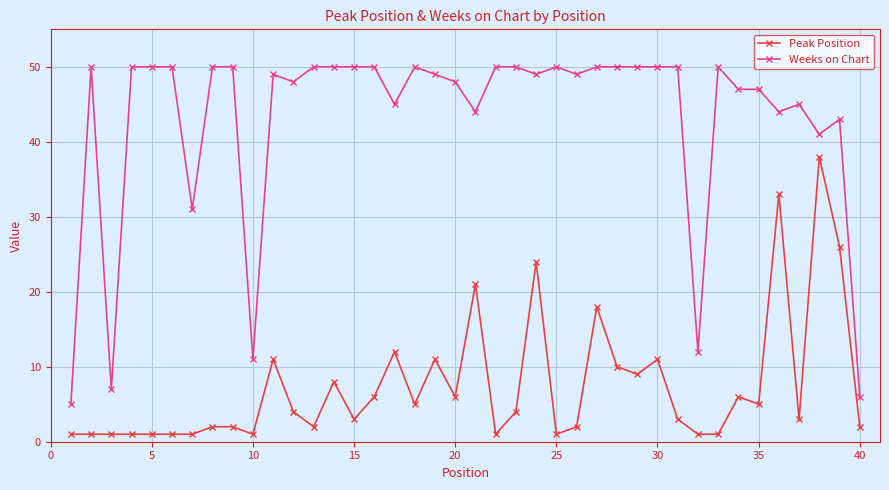

True or false: Peak Position has more than 1 interior local peaks.

True